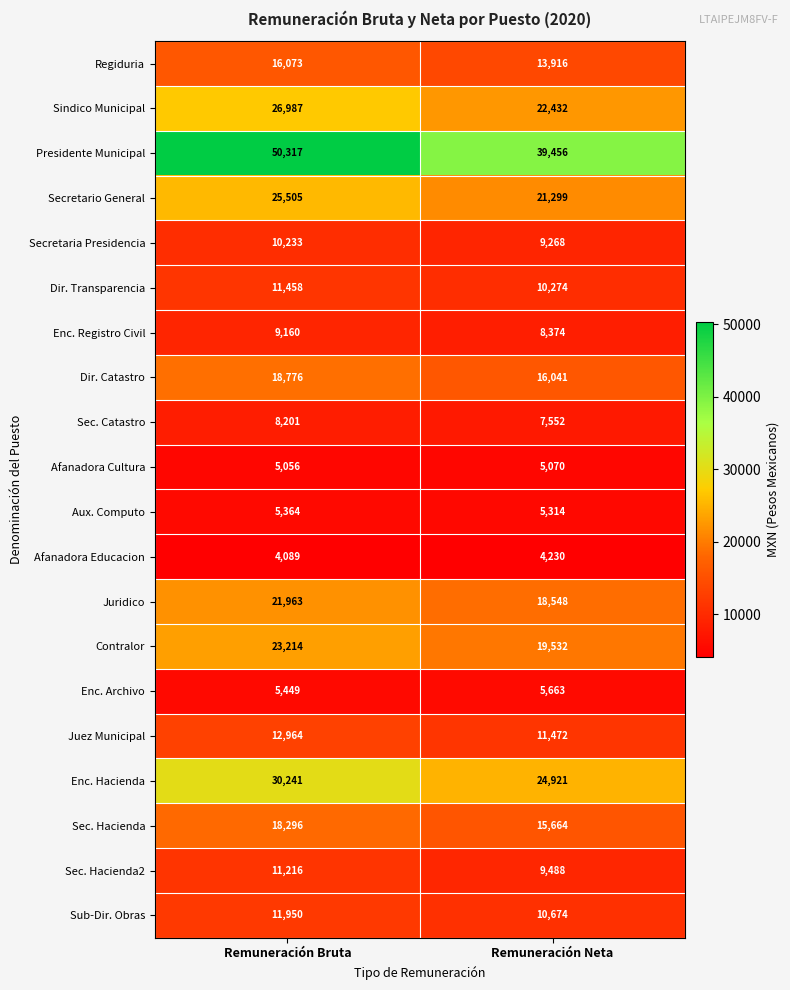

What is the difference between the maximum and minimum values in the Presidente Municipal series?

10861